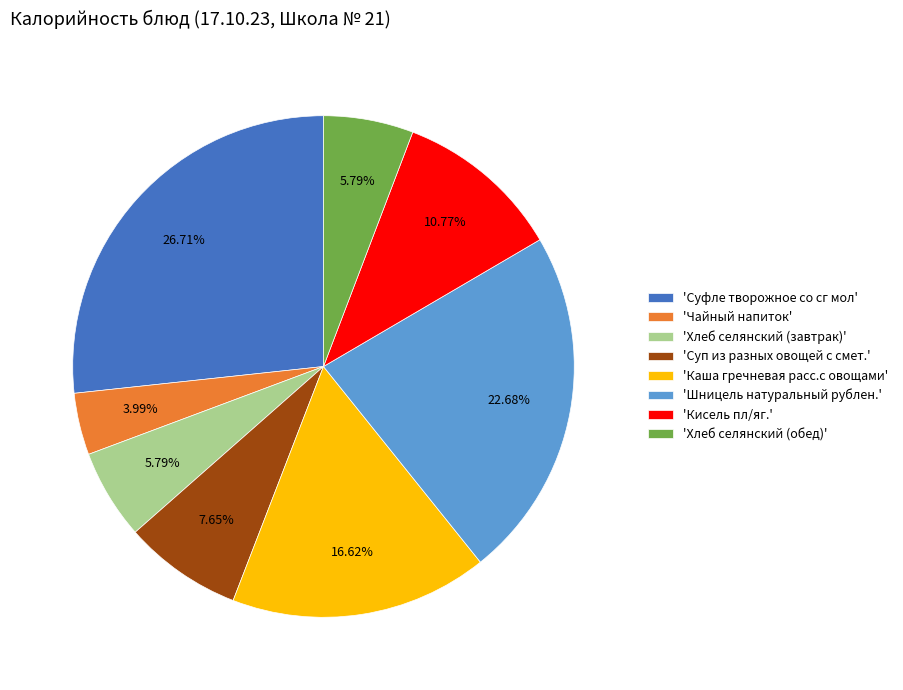

Do 'Хлеб селянский (обед)' and 'Шницель натуральный рублен.' together represent more than half of the pie?

No